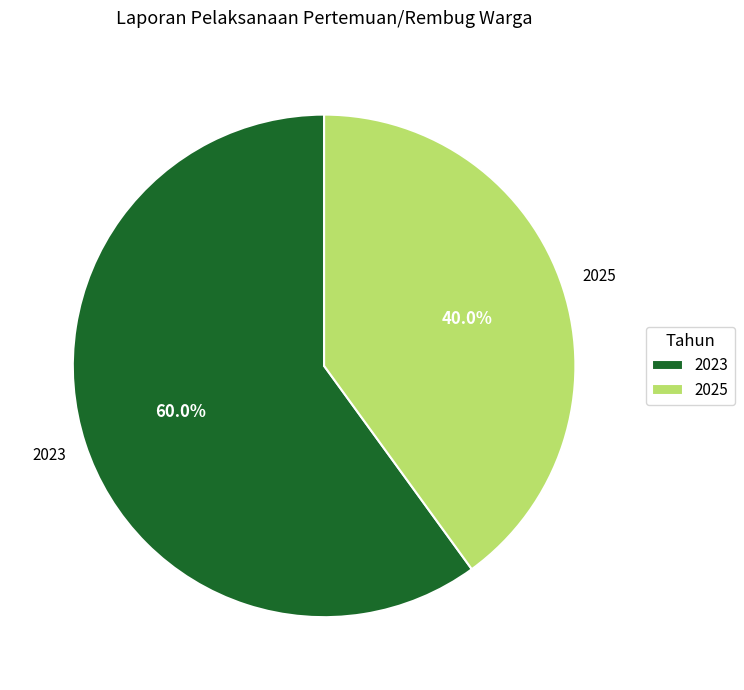

What percentage is NOT represented by 2023?

40.0%